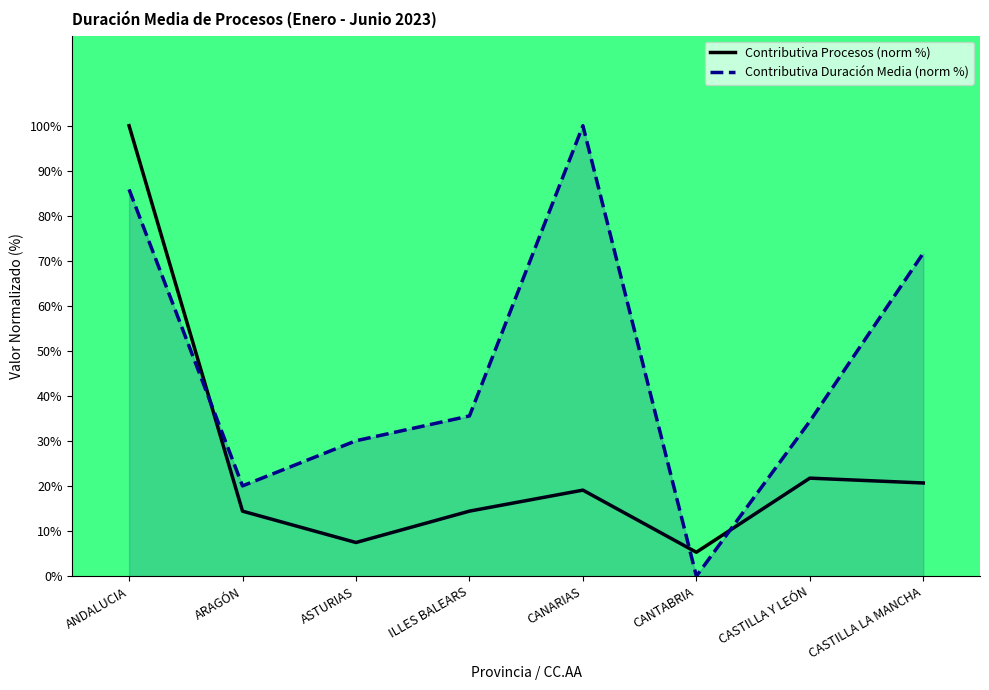

What are all the series names shown in the legend?

Contributiva Procesos (norm %), Contributiva Duración Media (norm %)